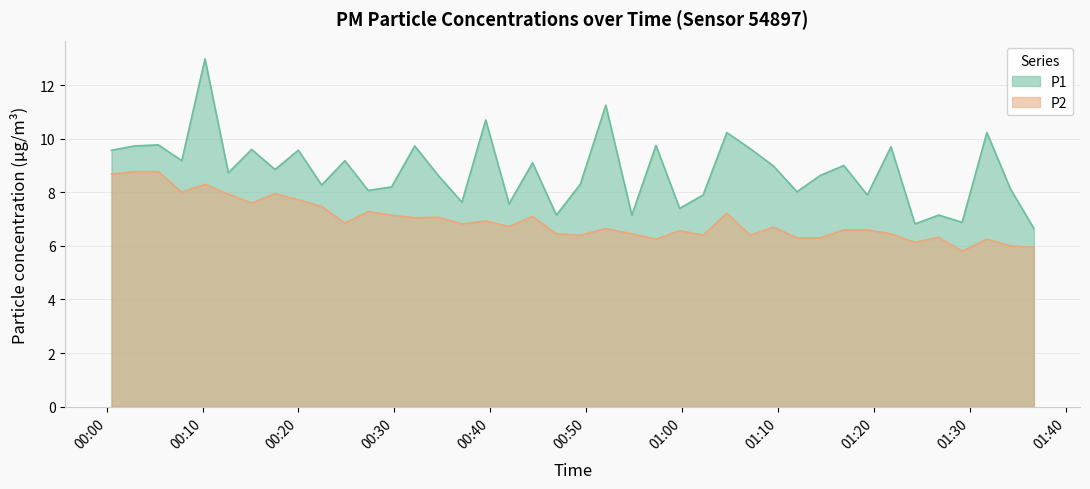

Which series has the widest spread of values?

P1